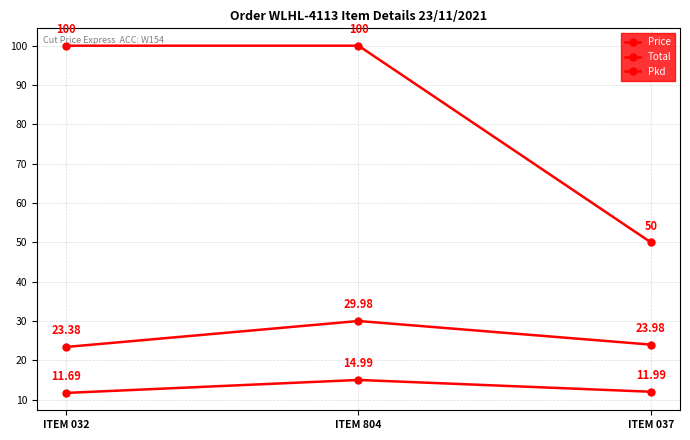

What is the label of the 1st point from the right?

ITEM 037